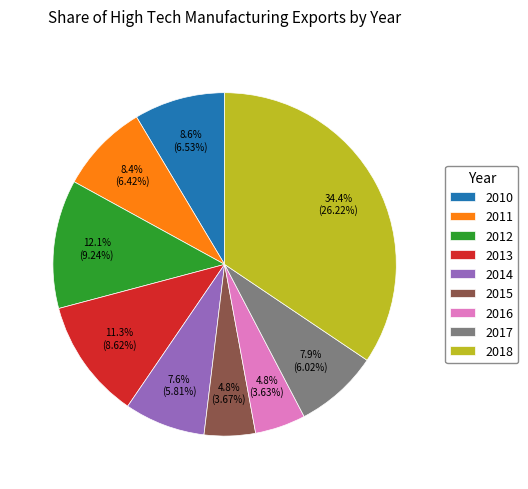

Between 2016 and 2012, which is larger?

2012